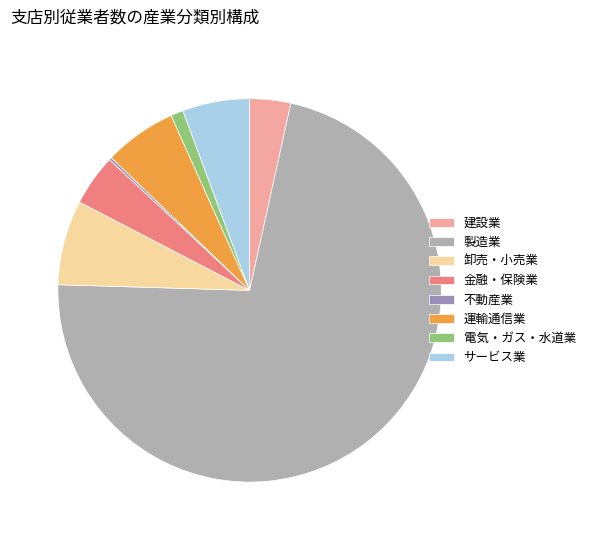

True or false: 卸売・小売業 accounts for 15% of the total.

False